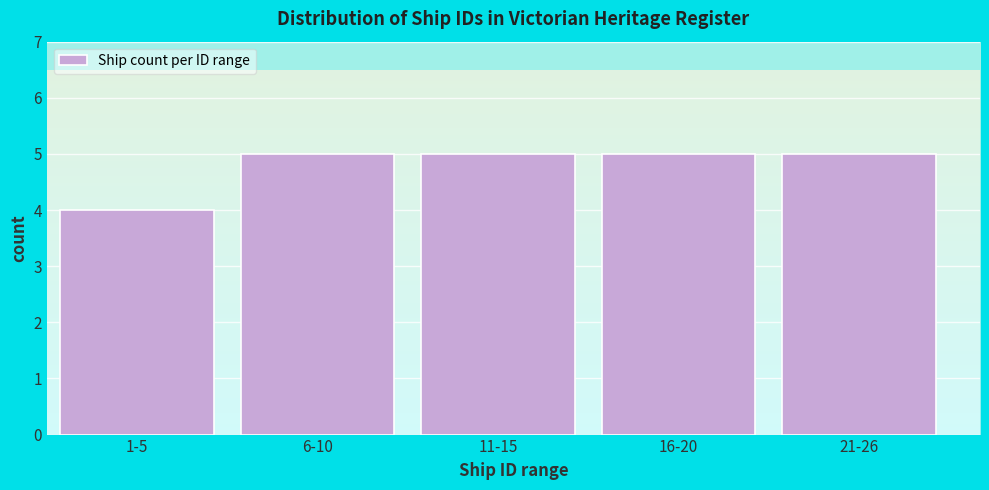

Reading left to right, transcribe all the data shown in this chart.

1-5=4	6-10=5	11-15=5	16-20=5	21-26=5